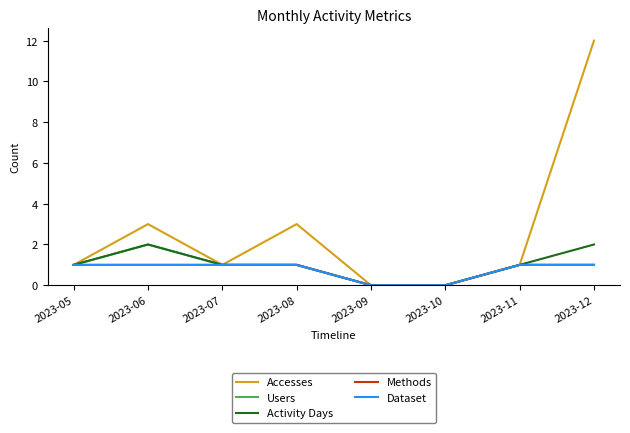

What is the sum of the Accesses values at 2023-06 and 2023-08?

6